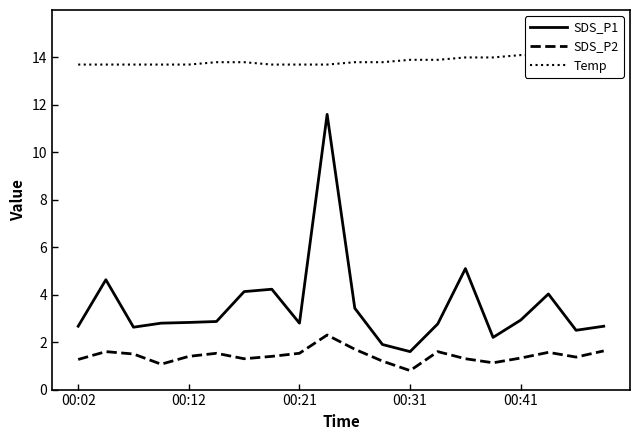

How many categories are shown in the chart?

20